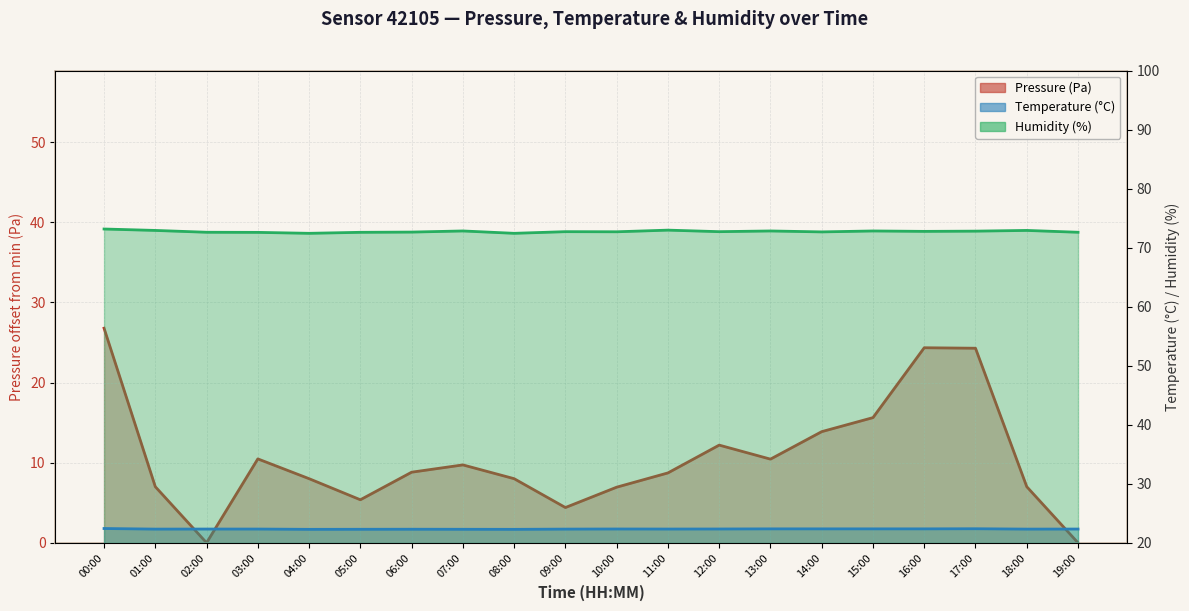

Reading left to right, extract all data points from this chart.

Pressure (Pa): 00:00=26.8	01:00=7.0	02:00=0.0	03:00=10.5	04:00=8.0	05:00=5.4	06:00=8.8	07:00=9.7	08:00=8.0	09:00=4.4	10:00=6.9	11:00=8.7	12:00=12.2	13:00=10.4	14:00=13.9	15:00=15.6	16:00=24.3	17:00=24.3	18:00=7.0	19:00=0.0
Temperature (°C): 00:00=22.4	01:00=22.3	02:00=22.3	03:00=22.3	04:00=22.3	05:00=22.3	06:00=22.3	07:00=22.3	08:00=22.3	09:00=22.3	10:00=22.3	11:00=22.3	12:00=22.3	13:00=22.4	14:00=22.4	15:00=22.4	16:00=22.4	17:00=22.4	18:00=22.3	19:00=22.3
Humidity (%): 00:00=73.2	01:00=72.9	02:00=72.6	03:00=72.6	04:00=72.4	05:00=72.6	06:00=72.7	07:00=72.8	08:00=72.4	09:00=72.7	10:00=72.7	11:00=73.0	12:00=72.7	13:00=72.8	14:00=72.7	15:00=72.8	16:00=72.8	17:00=72.8	18:00=72.9	19:00=72.6